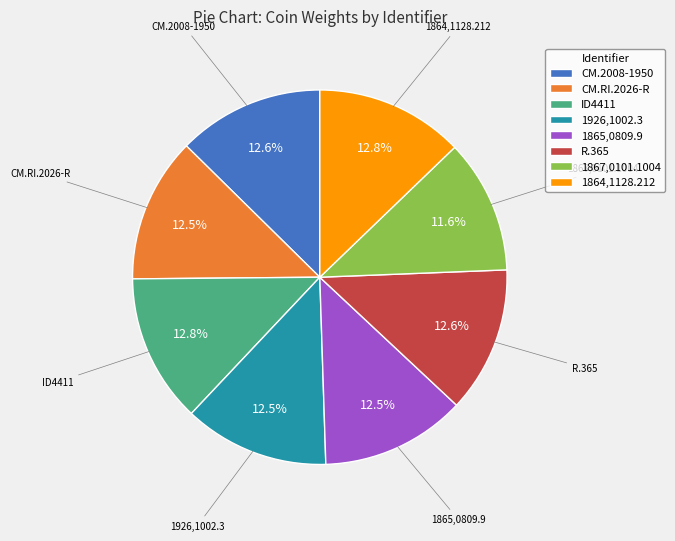

What percentage is the ID4411 slice, to the nearest percent?

13%